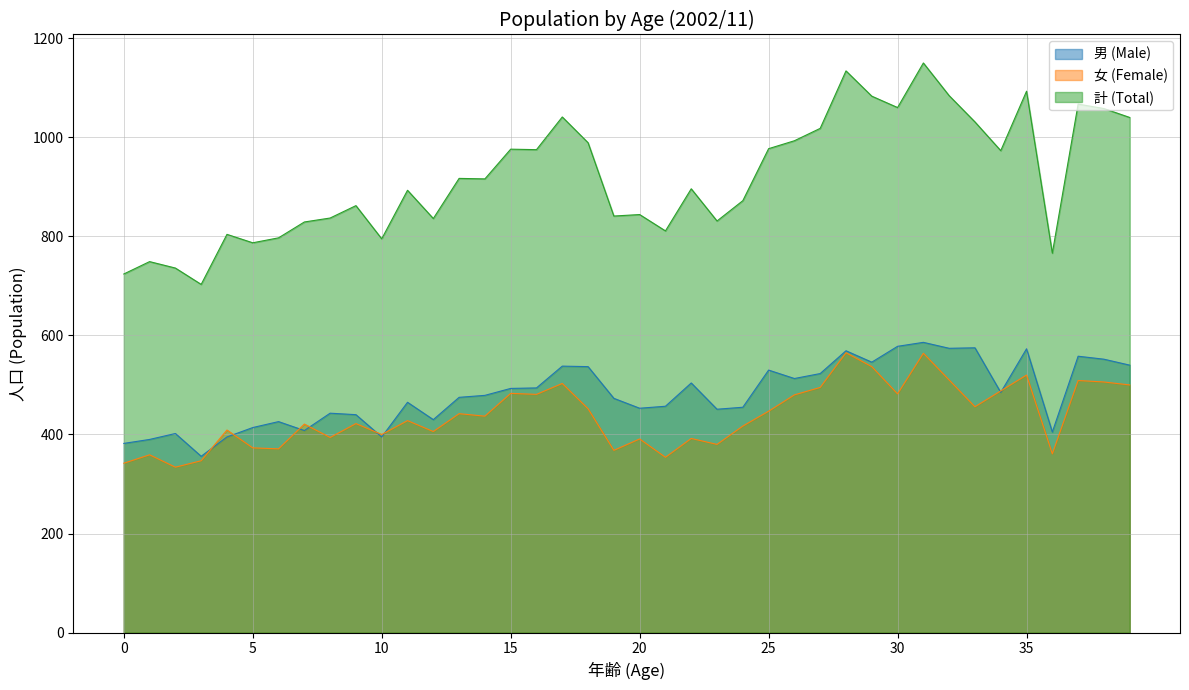

What is the value of the 計 (Total) point at the 3rd from the left?

736